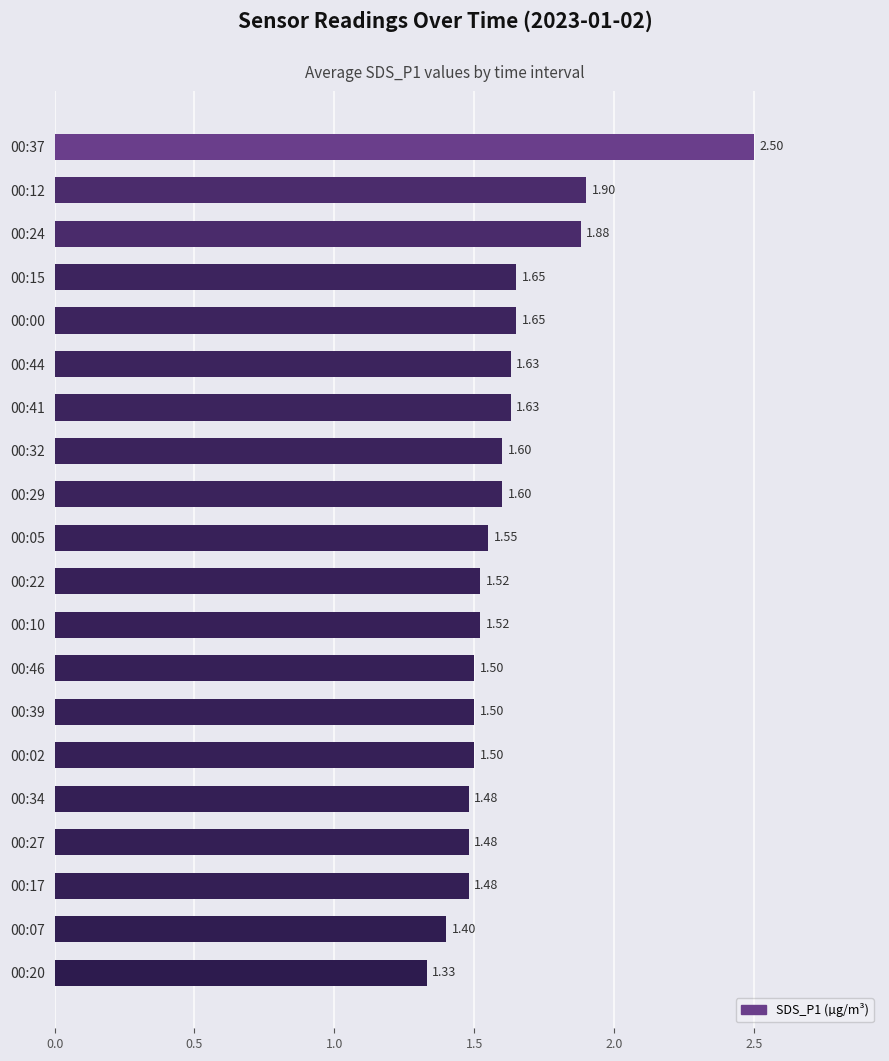

What is the difference between the maximum and minimum values?

1.2